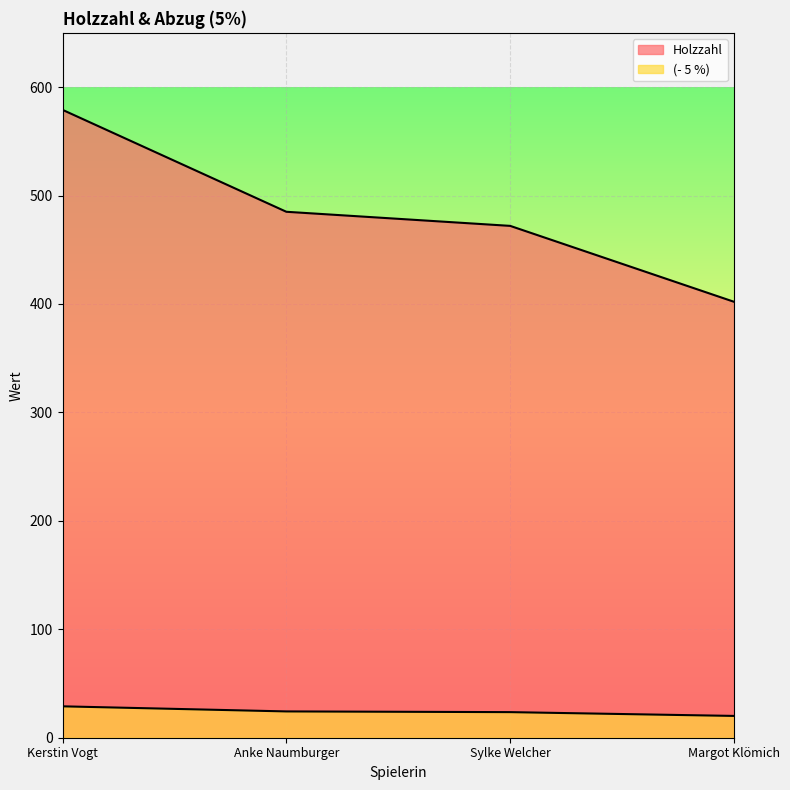

True or false: (- 5 %) has more than 1 interior local peaks.

False